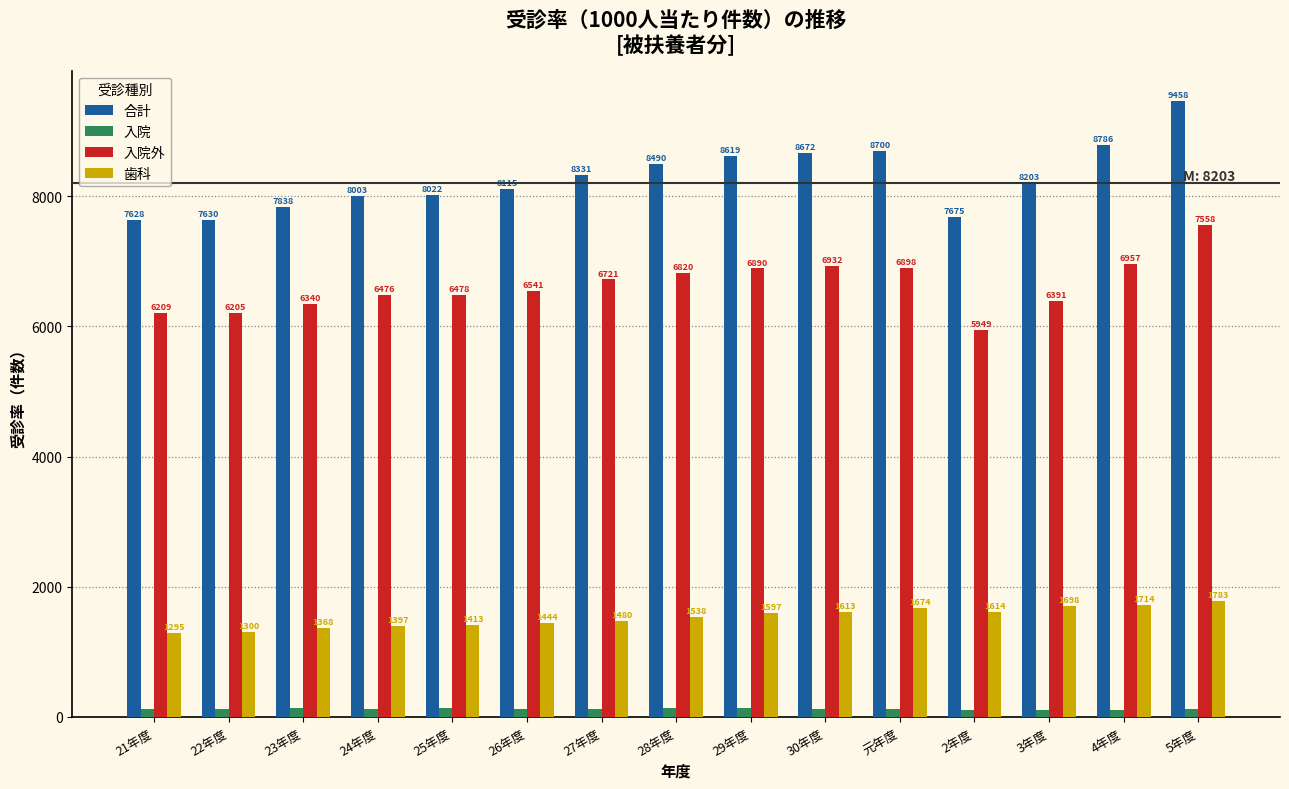

True or false: 入院 has a value of 130.6 at 23年度.

True